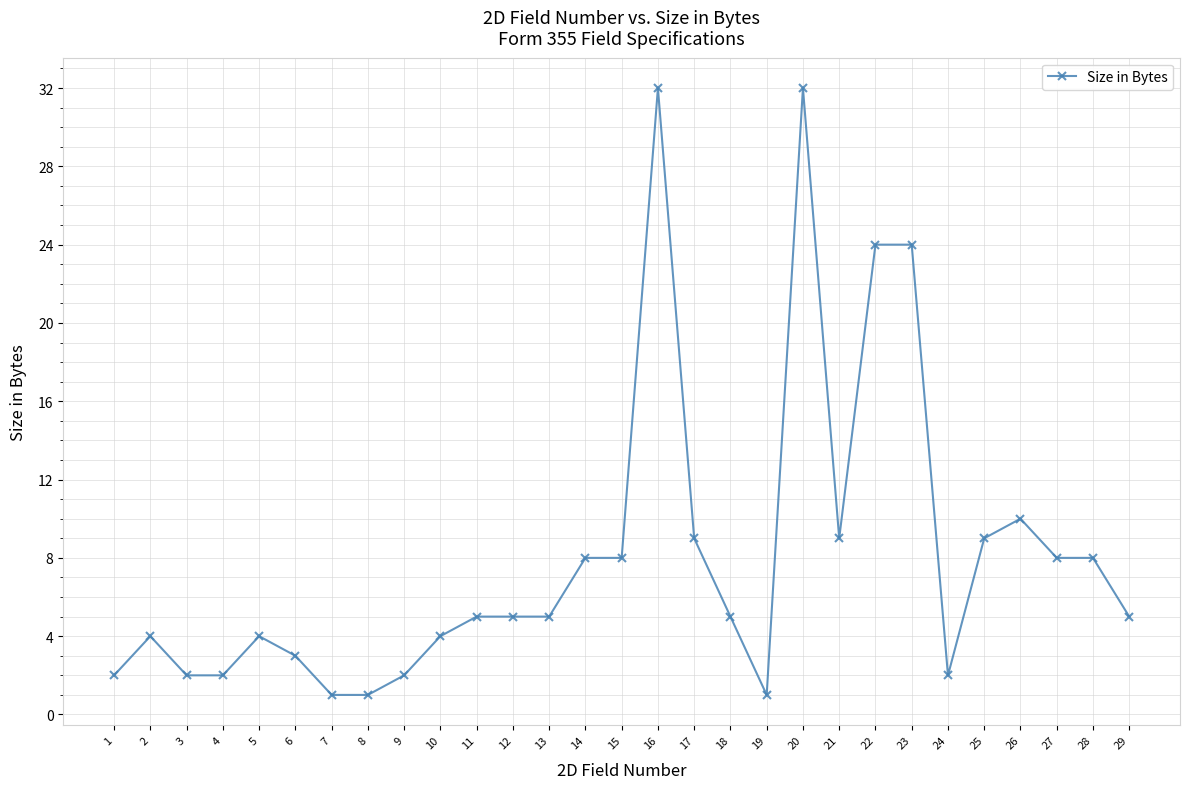

At which label is the value closest to 16?

26